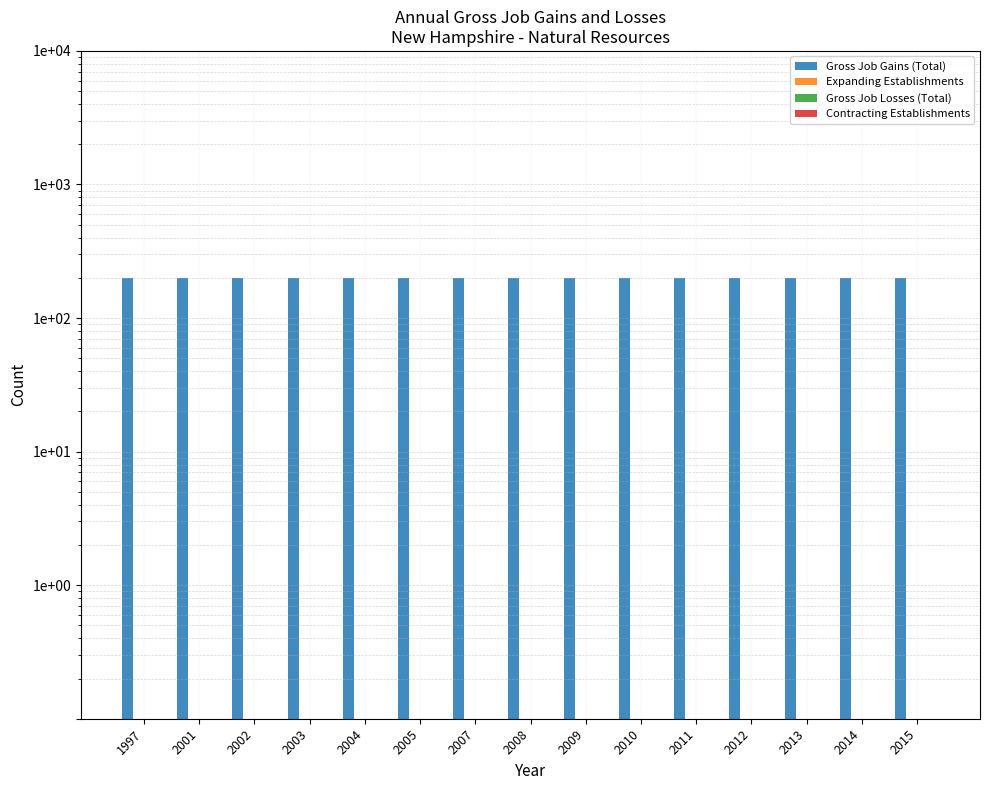

Which category has the highest value across all series?

1997